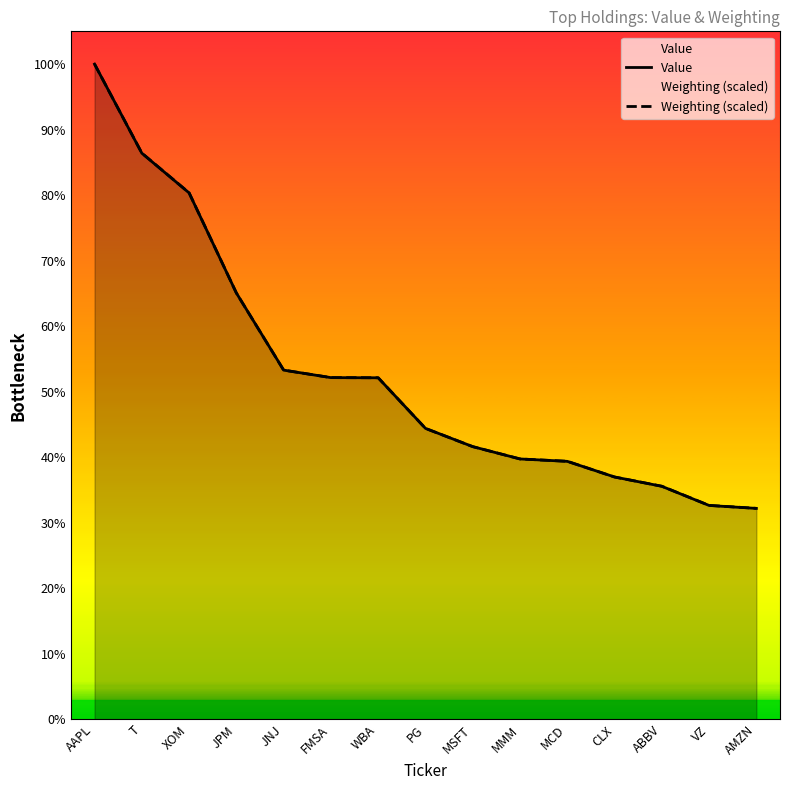

What is the label of the 15th point from the right?

AAPL